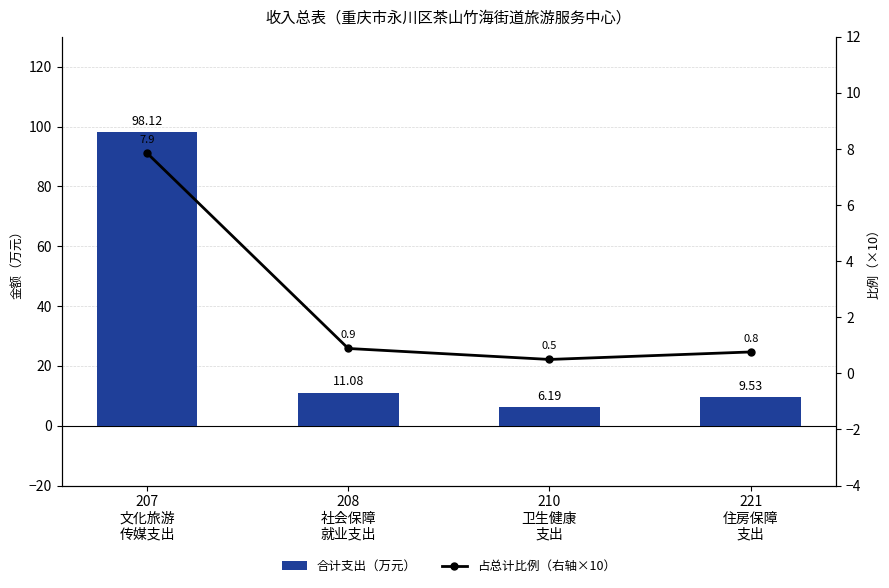

List the series in order of their overall mean, highest first.

合计支出（万元）, 占总计比例（右轴×10）